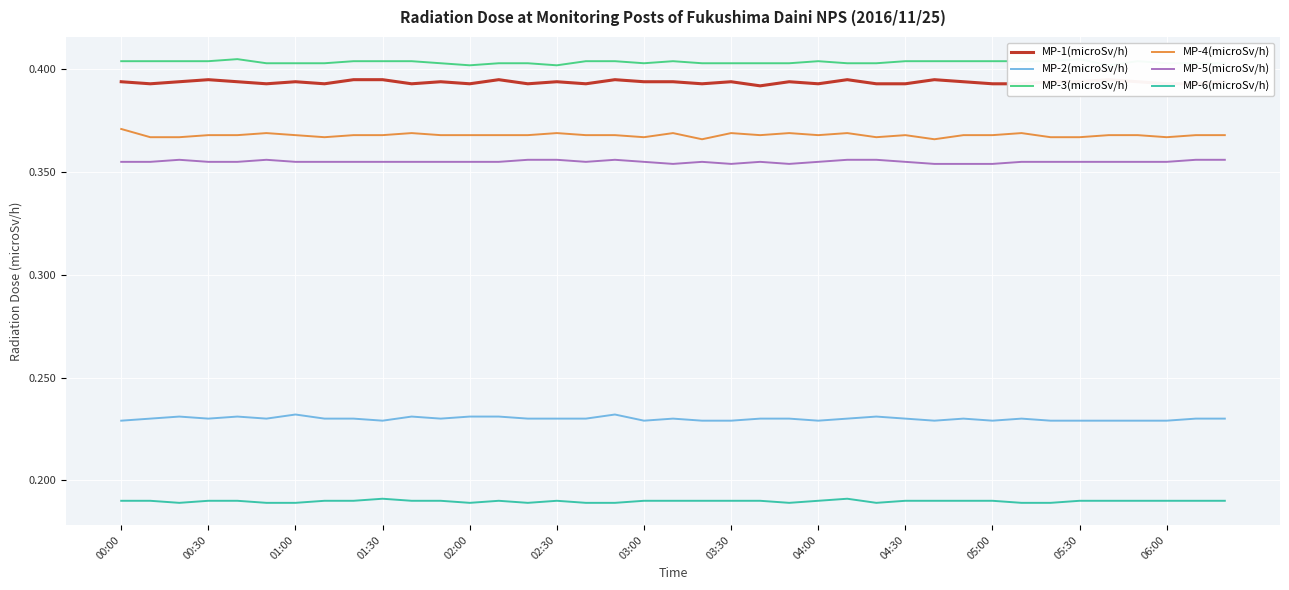

Read the MP-3(microSv/h) value at 17.

0.4